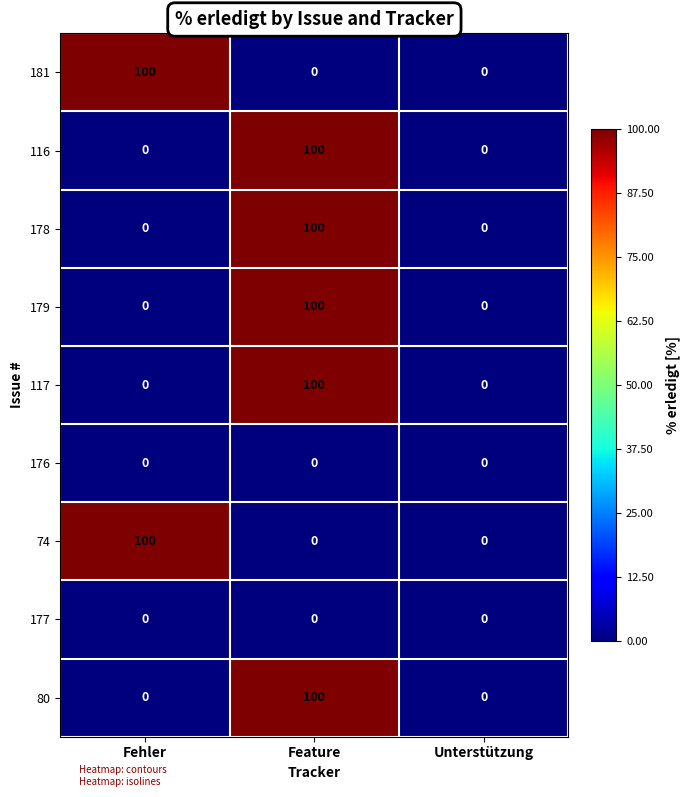

Reading right to left, transcribe all the data shown in this chart.

181: Unterstützung=0	Feature=0	Fehler=100
116: Unterstützung=0	Feature=100	Fehler=0
178: Unterstützung=0	Feature=100	Fehler=0
179: Unterstützung=0	Feature=100	Fehler=0
117: Unterstützung=0	Feature=100	Fehler=0
176: Unterstützung=0	Feature=0	Fehler=0
74: Unterstützung=0	Feature=0	Fehler=100
177: Unterstützung=0	Feature=0	Fehler=0
80: Unterstützung=0	Feature=100	Fehler=0